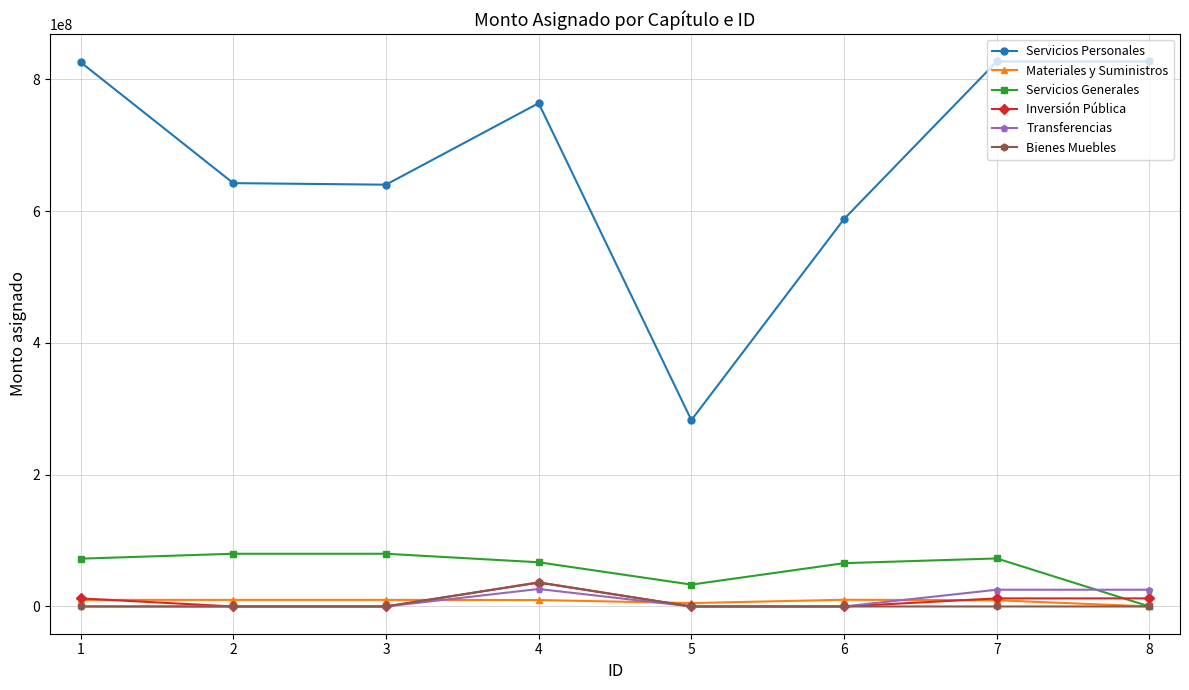

The Transferencias series shows 35583678.2 at 3. True or false?

False